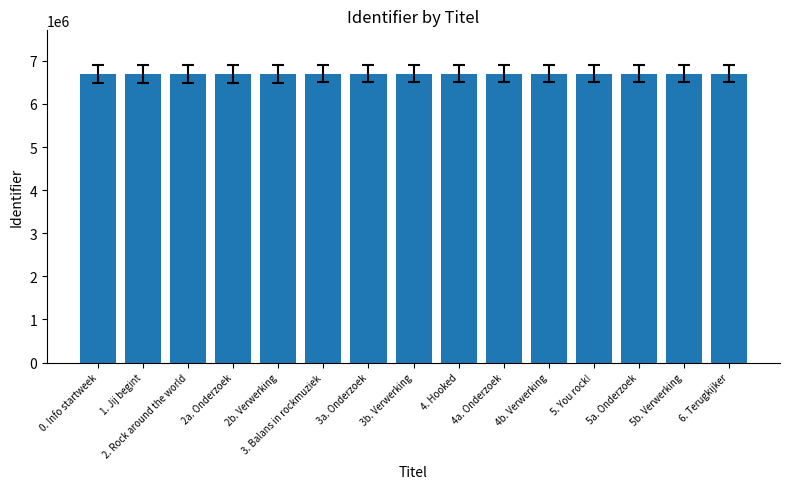

How many data points are less than 6702461?

7